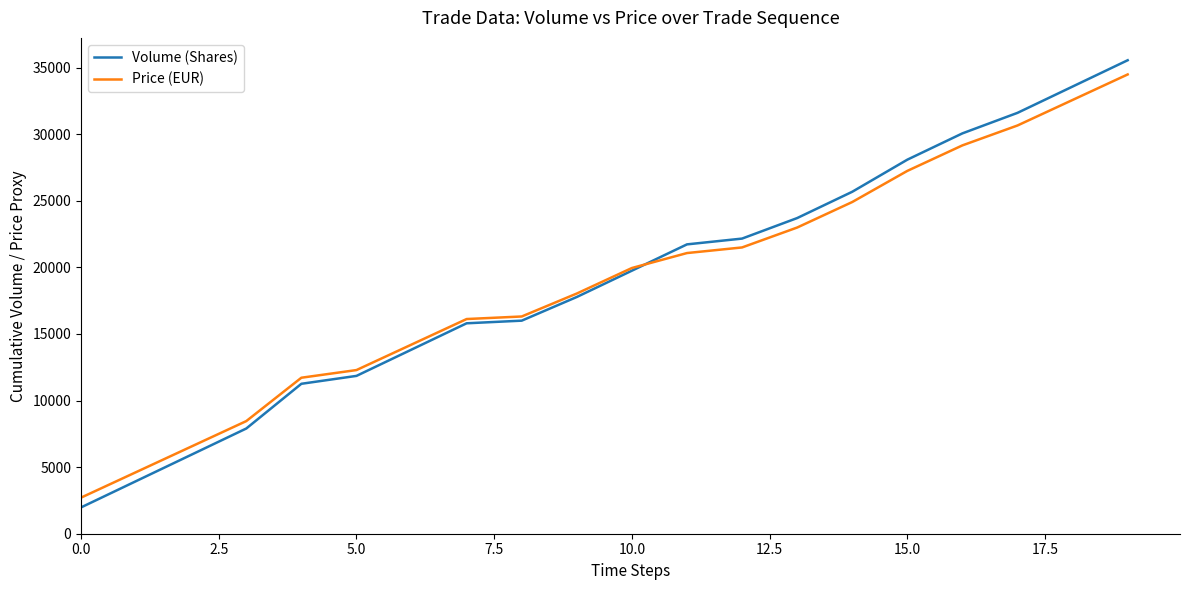

Does the chart display data point markers on the line(s)?

No